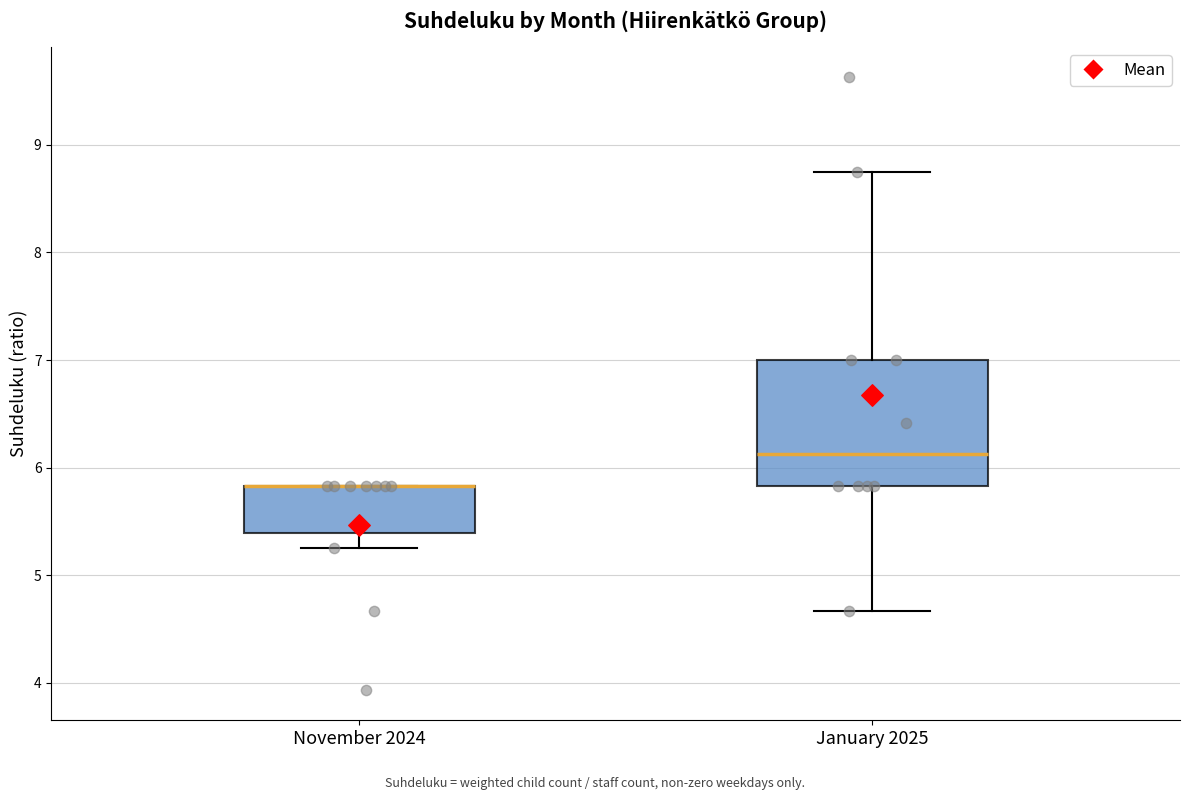

Reading left to right, transcribe this box plot: for each box, give where its median line is, the range the box spans, and where its two whiskers end, as read against the y-axis. The values are not printed on the chart, so give them approximately, as read against the axis.

November 2024: median 5.8 (drawn on the box's upper edge), box 5.4 to 5.8, whiskers 5.3 to 5.8
January 2025: median 6.1, box 5.8 to 7.0, whiskers 4.7 to 8.8